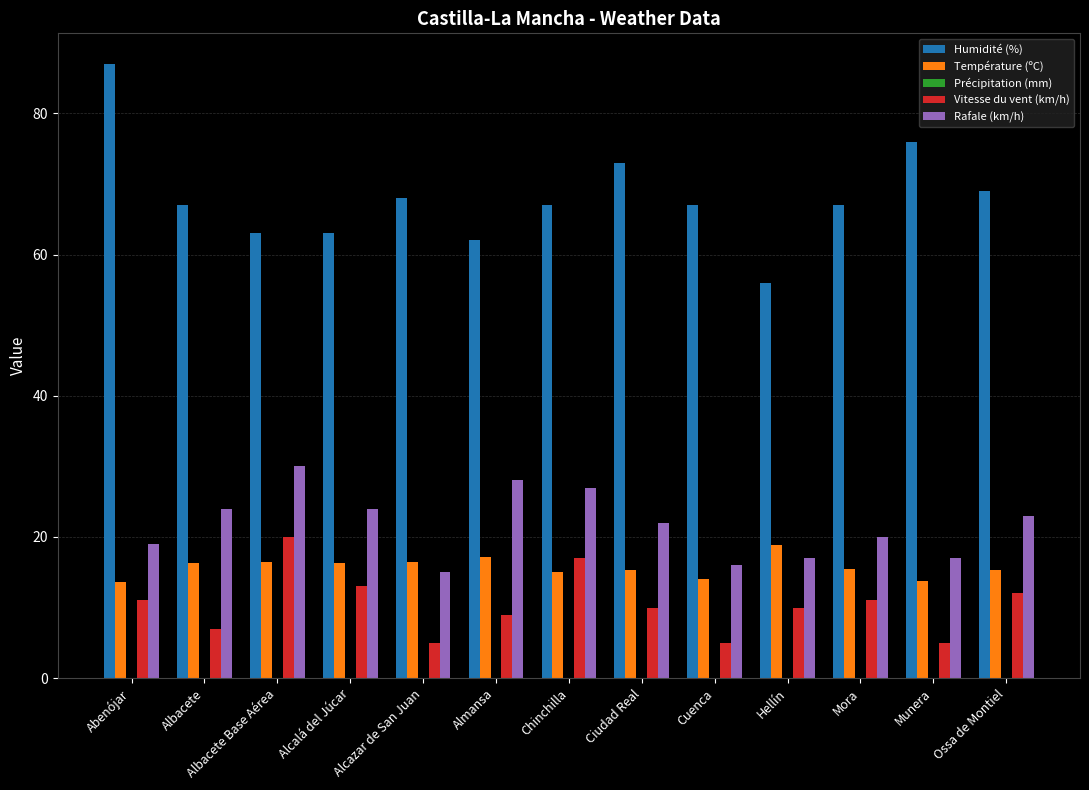

What is the sum of the Rafale (km/h) values at Ciudad Real and Mora?

42.0